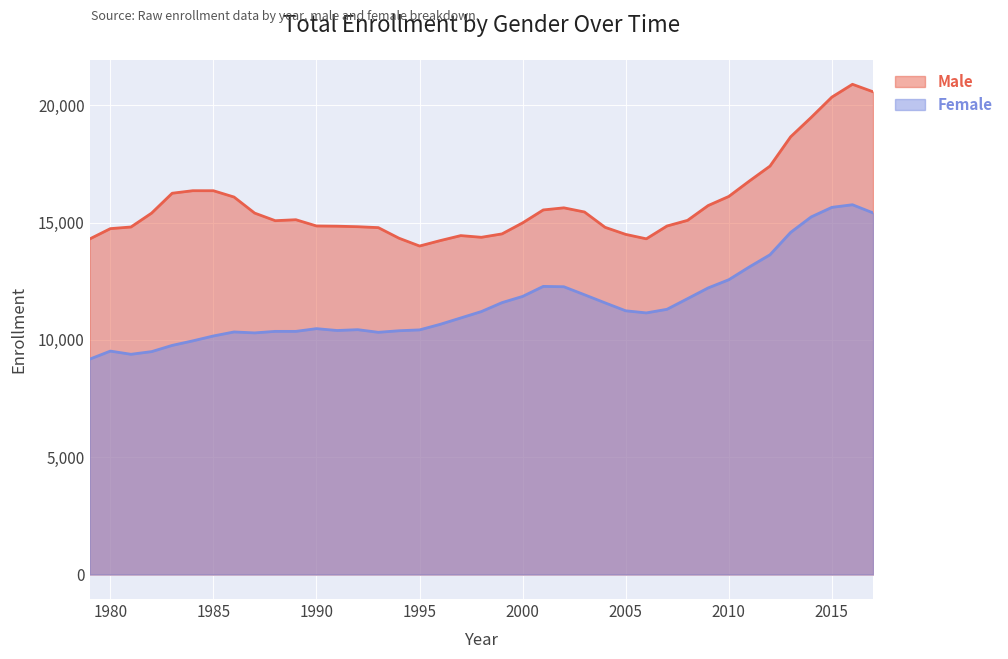

At which category does Male reach its first local peak?

1984